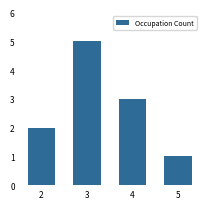

List the labels in order of value, largest first.

3, 4, 2, 5